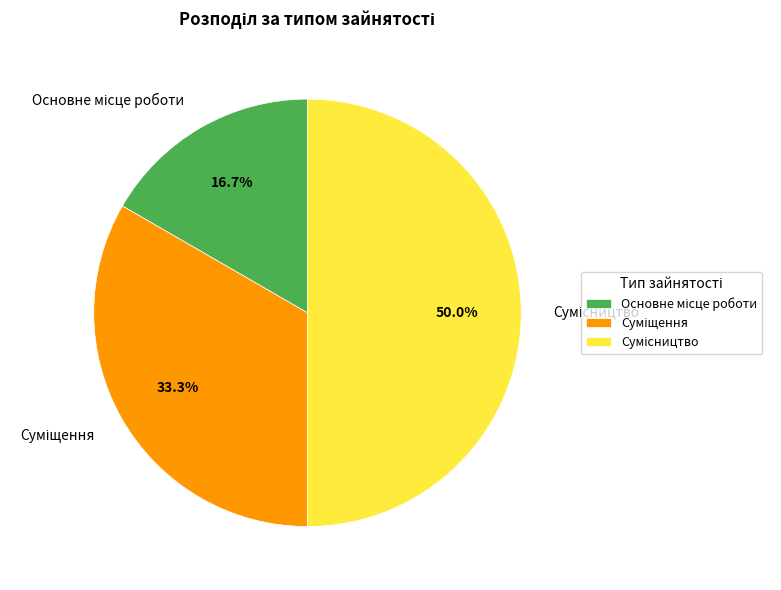

To the nearest percent, what is the difference between the Основне місце роботи and Сумісництво slice percentages?

33%